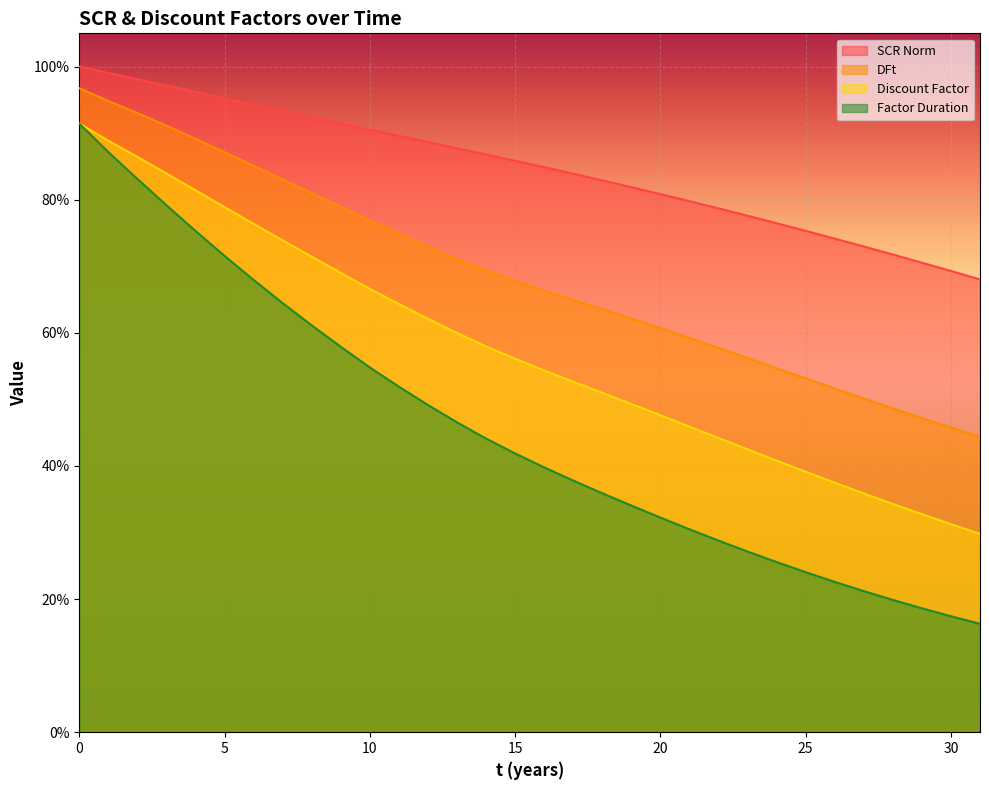

True or false: Factor Duration has more than 1 points higher than both neighbors.

False